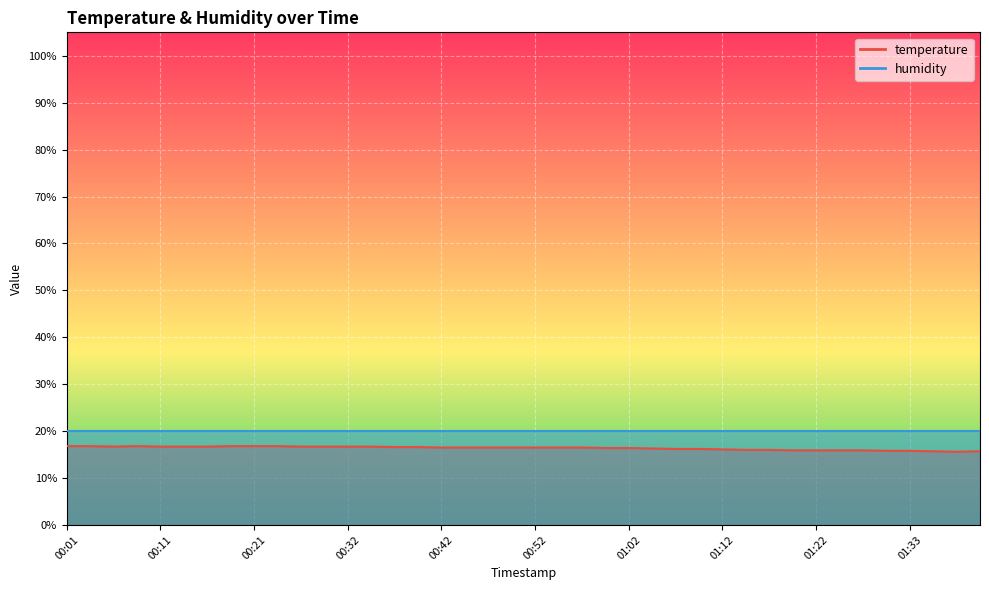

Is it true that the value at 00:52 is 16.5?

True